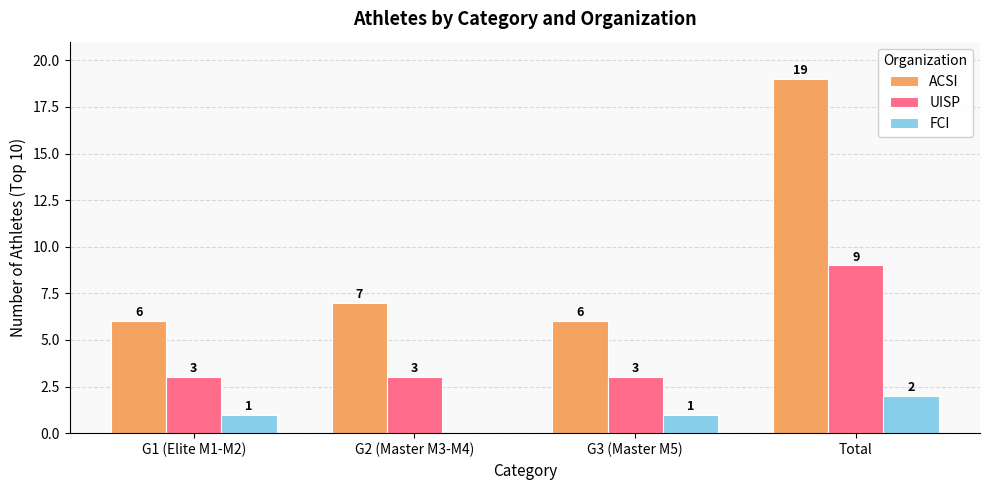

What are all the series names shown in the legend?

ACSI, UISP, FCI